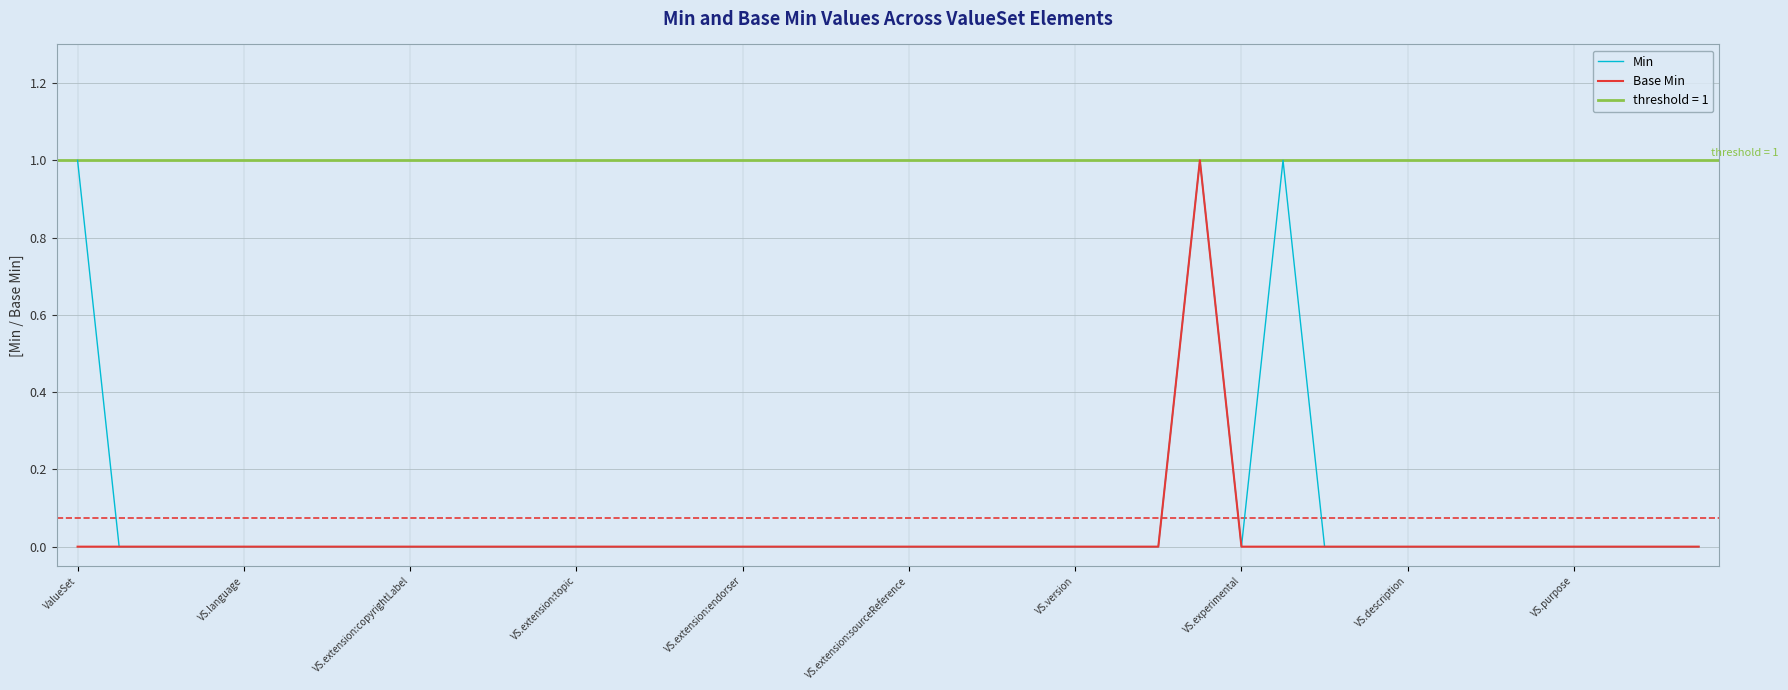

Reading left to right, what are all the values shown in this chart?

Min: 1	0	0	0	0	0	0	0	0	0	0	0	0	0	0	0	0	0	0	0	0	0	0	0	0	0	0	1	0	1	0	0	0	0	0	0	0	0	0	0
Base Min: 0	0	0	0	0	0	0	0	0	0	0	0	0	0	0	0	0	0	0	0	0	0	0	0	0	0	0	1	0	0	0	0	0	0	0	0	0	0	0	0